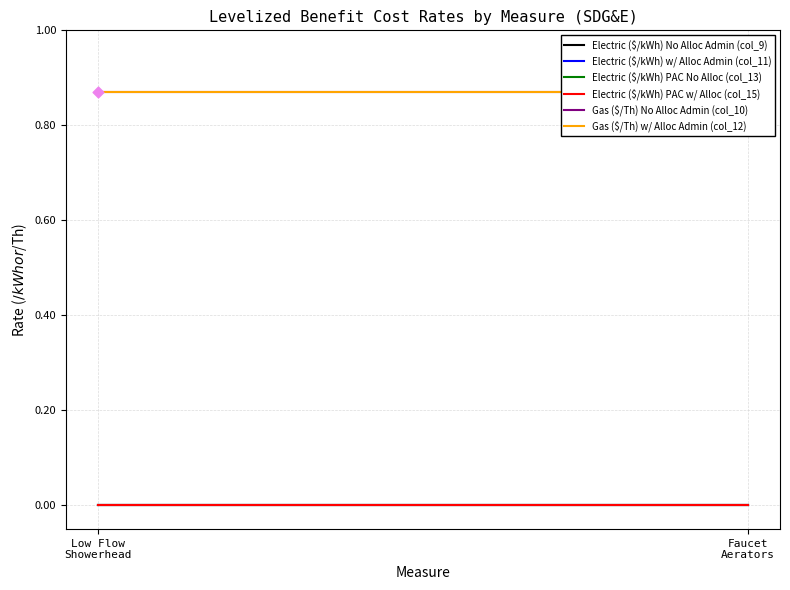

Which series has the largest total across all categories?

Gas ($/Th) No Alloc Admin (col_10)